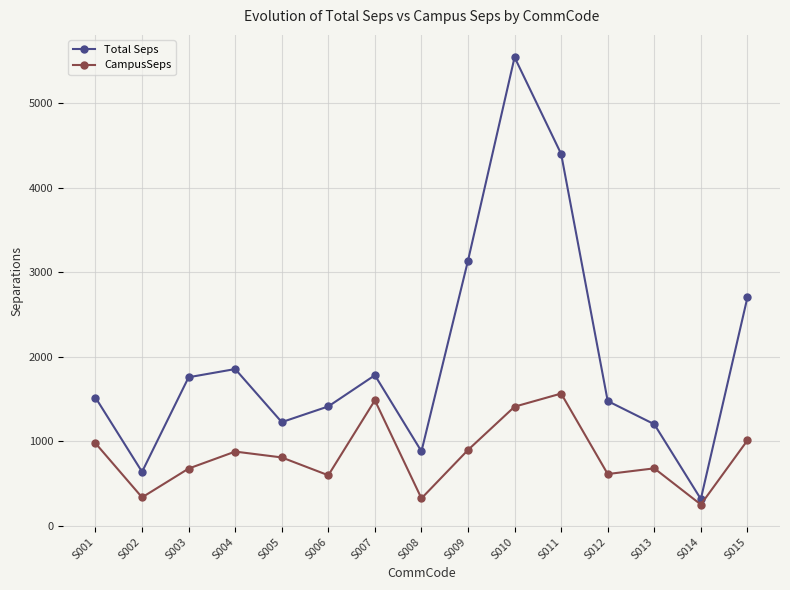

How many lines are shown in the chart?

2